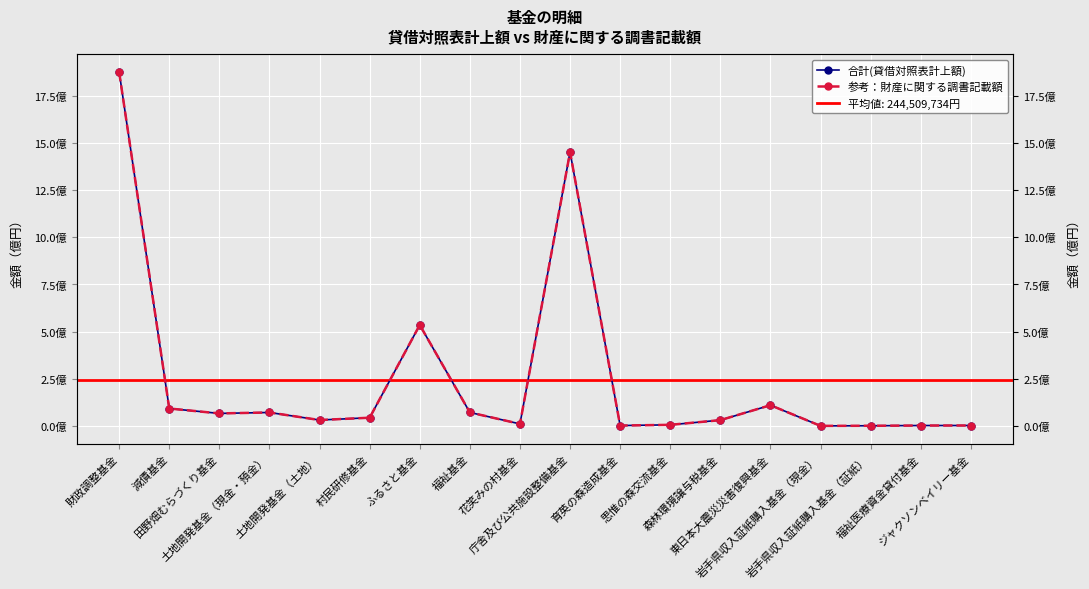

How many data points in 参考：財産に関する調書記載額 are above 43476706?

8